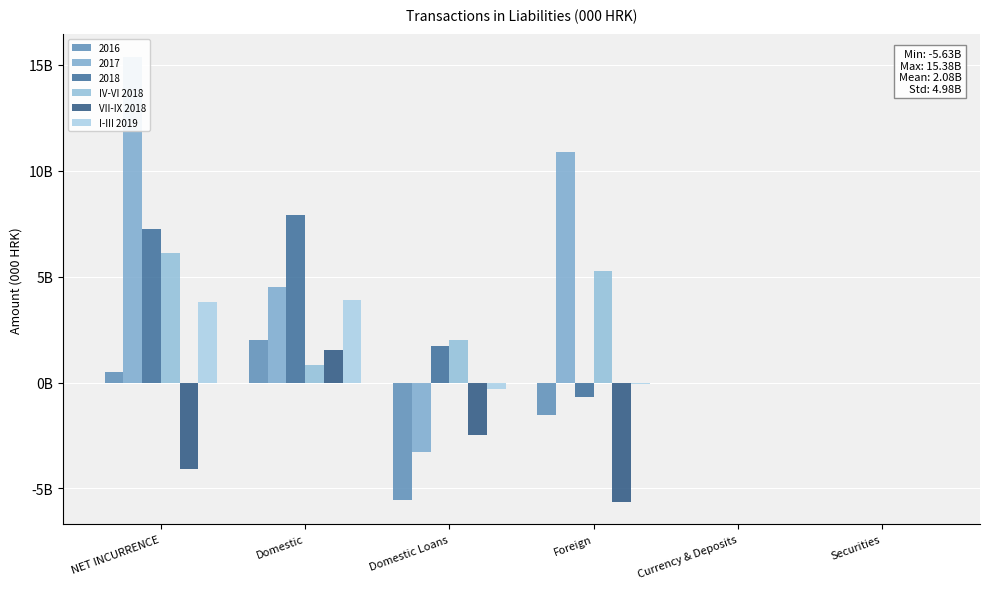

What is the maximum value shown in the chart?

6107941000